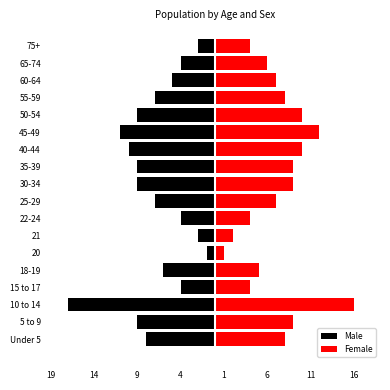

What is the average value of the Female series?

7